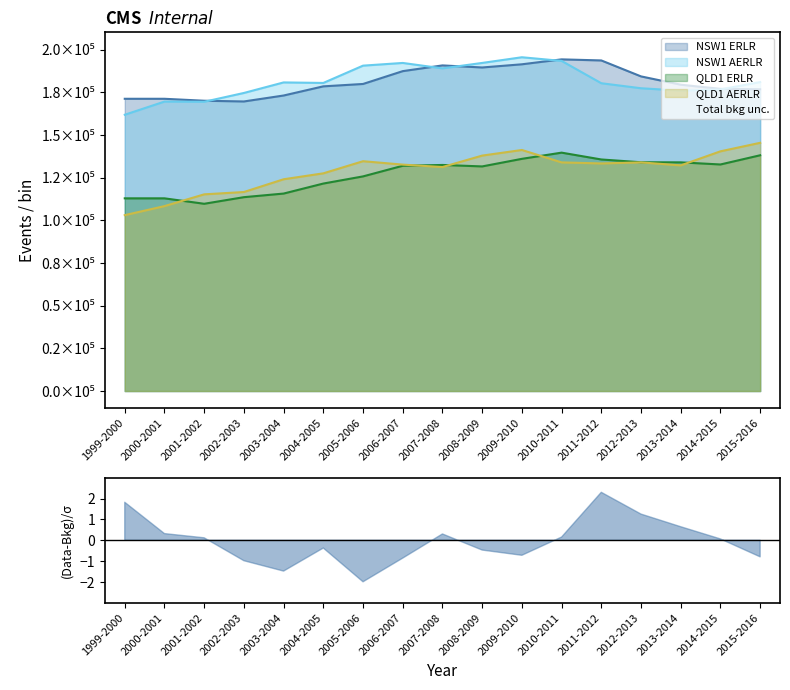

True or false: NSW1 AERLR and QLD1 AERLR intersect in this chart.

False